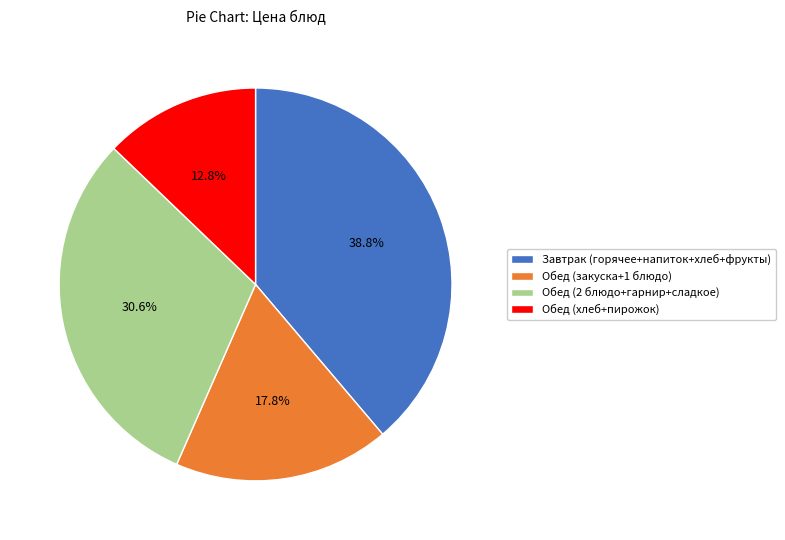

Does any single category account for the majority?

No